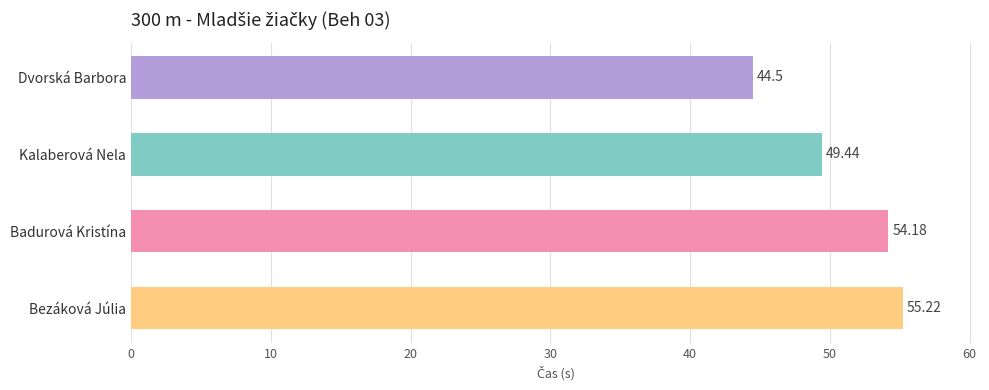

Which has a higher value, Kalaberová Nela or Bezáková Júlia?

Bezáková Júlia